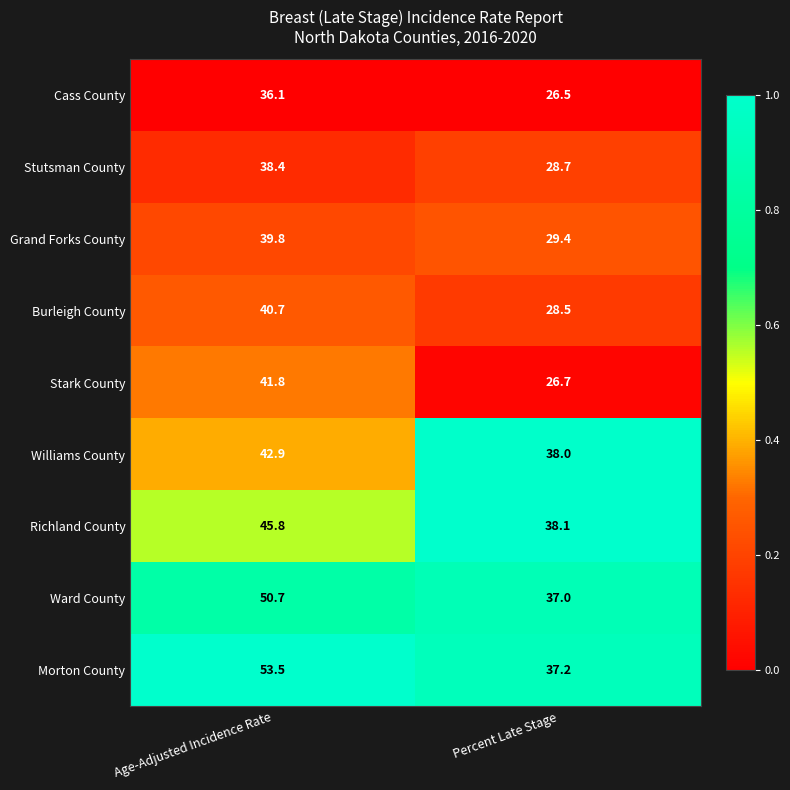

Count the number of data series in this chart.

9